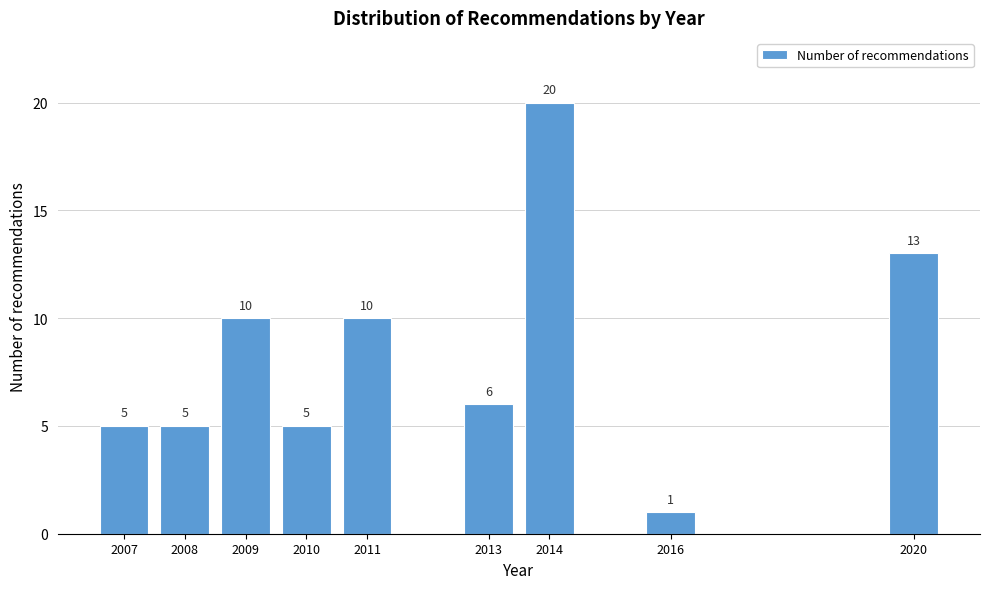

Reading left to right, transcribe all the data shown in this chart.

2007=5	2008=5	2009=10	2010=5	2011=10	2013=6	2014=20	2016=1	2020=13